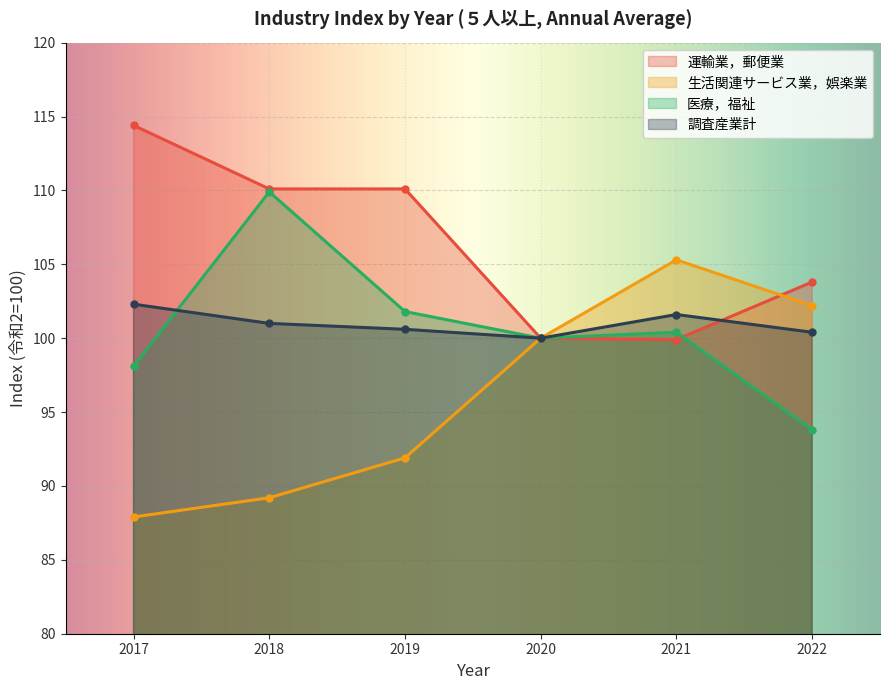

What is the difference between the second highest and second lowest values in the 調査産業計 series?

1.2